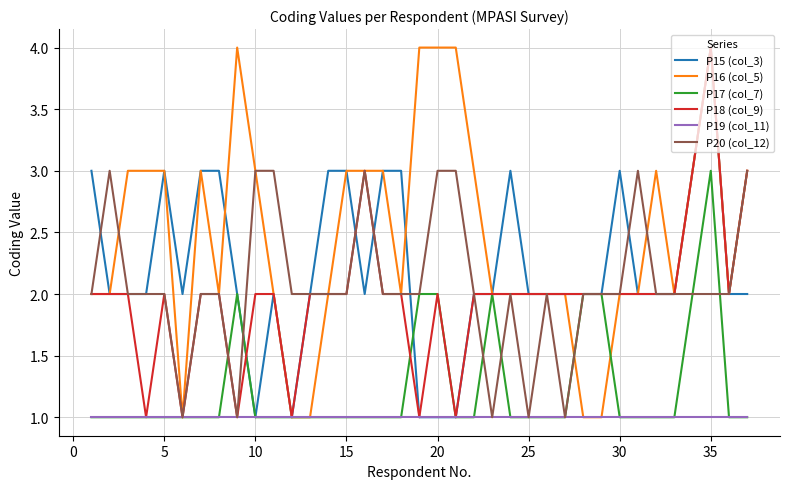

Reading left to right, list all the values displayed in this chart.

P15 (col_3): 3	2	2	2	3	2	3	3	2	1	2	1	2	3	3	2	3	3	1	1	1	2	2	3	2	2	2	2	2	3	2	2	2	3	4	2	2
P16 (col_5): 2	2	3	3	3	1	3	2	4	3	2	1	1	2	3	3	3	2	4	4	4	3	2	2	2	2	2	1	1	2	2	3	2	3	4	2	3
P17 (col_7): 1	1	1	1	1	1	1	1	2	1	1	1	1	1	1	1	1	1	2	2	1	1	2	1	1	1	1	2	2	1	1	1	1	2	3	1	1
P18 (col_9): 2	2	2	1	2	1	2	2	1	2	2	1	2	2	2	3	2	2	1	2	1	2	2	2	2	2	2	2	2	2	2	2	2	3	4	2	3
P19 (col_11): 1	1	1	1	1	1	1	1	1	1	1	1	1	1	1	1	1	1	1	1	1	1	1	1	1	1	1	1	1	1	1	1	1	1	1	1	1
P20 (col_12): 2	3	2	2	2	1	2	2	1	3	3	2	2	2	2	3	2	2	2	3	3	2	1	2	1	2	1	2	2	2	3	2	2	2	2	2	3